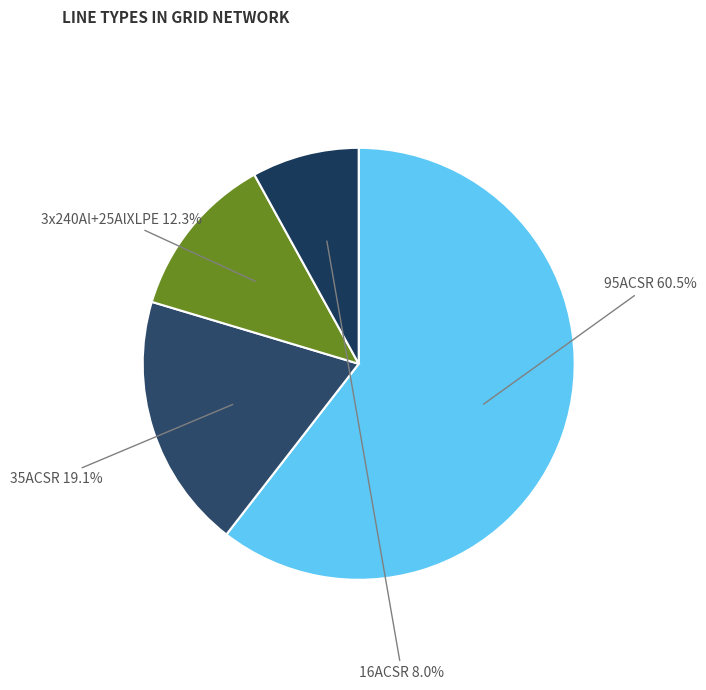

How much of the chart is everything except 3x240Al+25AlXLPE?

87.7%